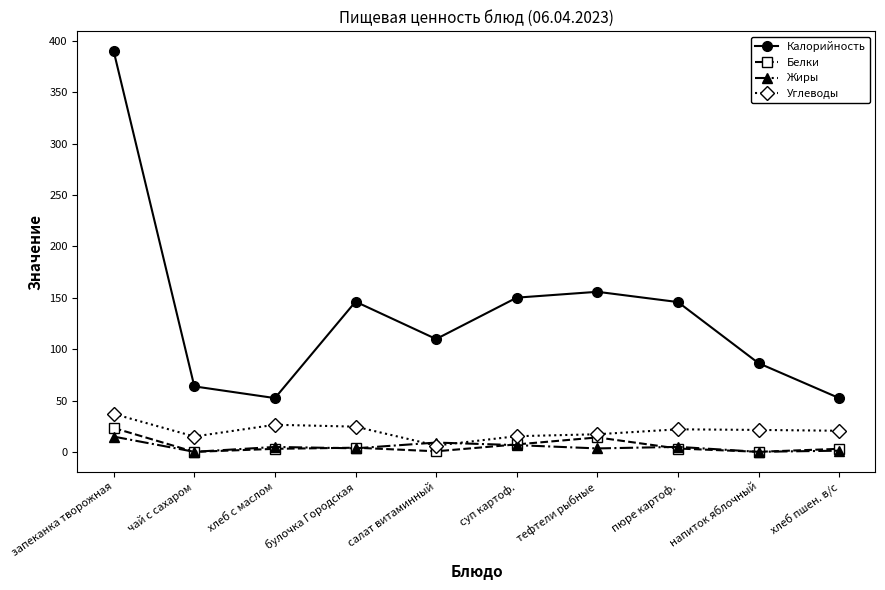

What are all the series names shown in the legend?

Калорийность, Белки, Жиры, Углеводы